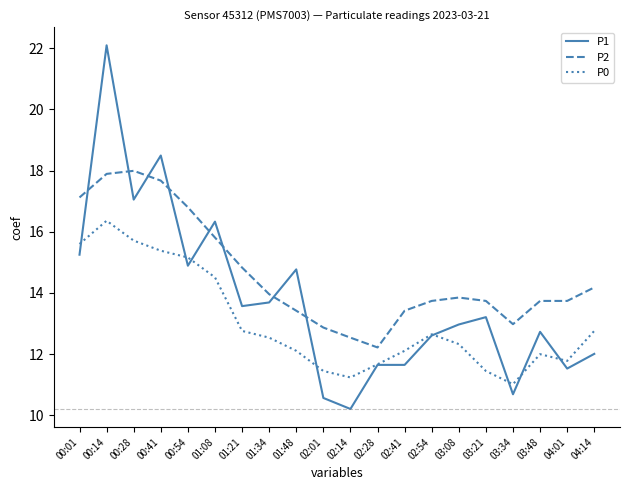

List the series in order of their peak value, highest first.

P1, P2, P0